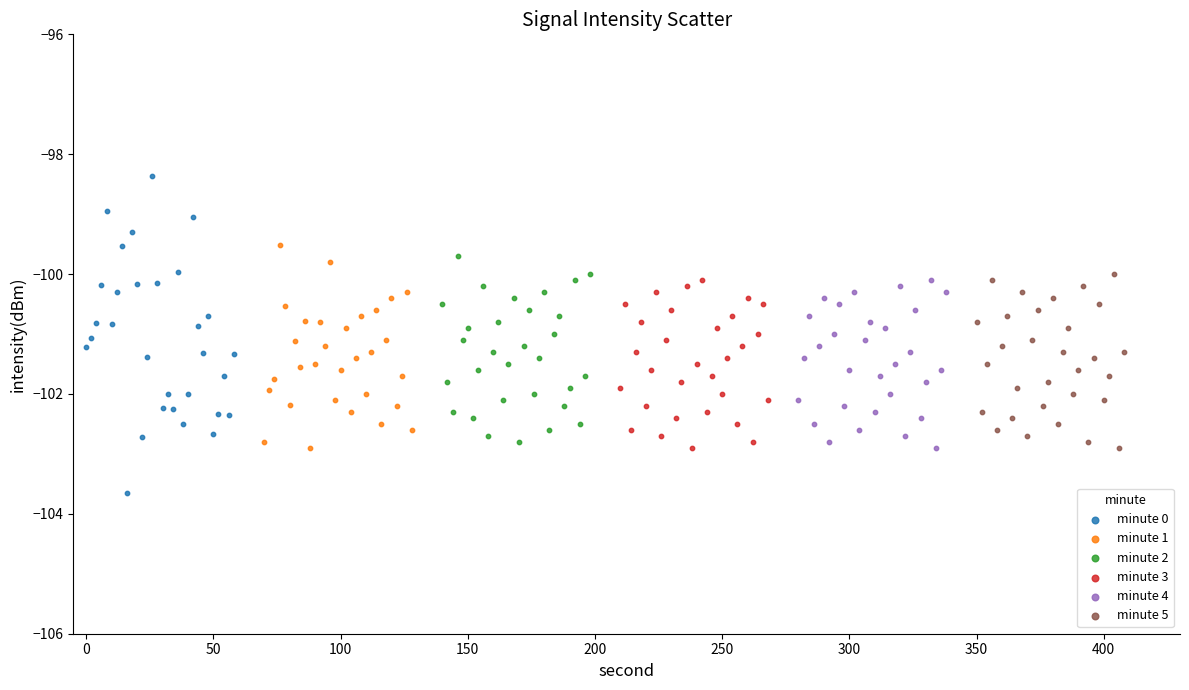

Which series contains the lowest Y value?

minute 0